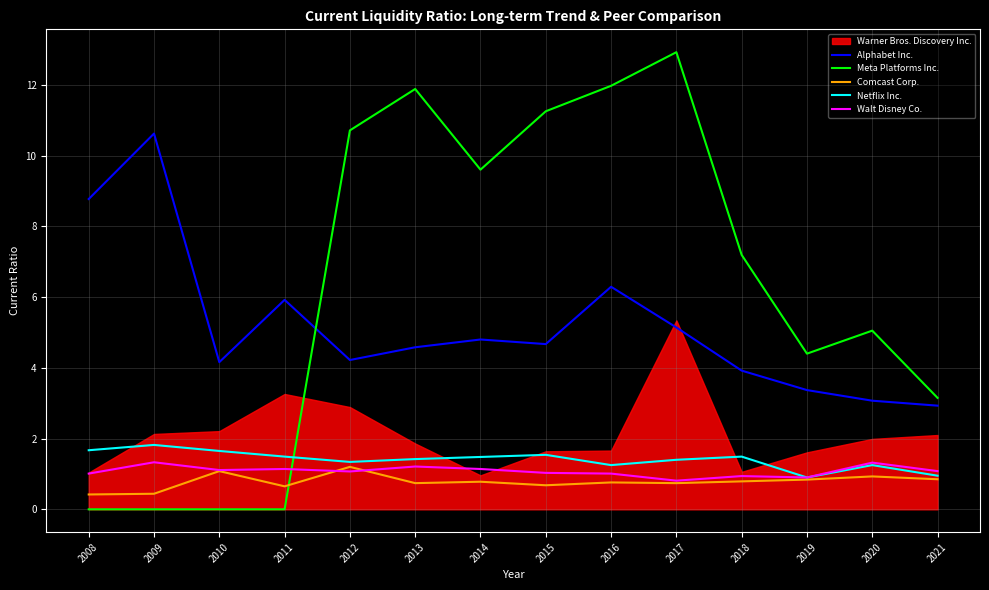

Which label corresponds to the largest value in the chart?

2017